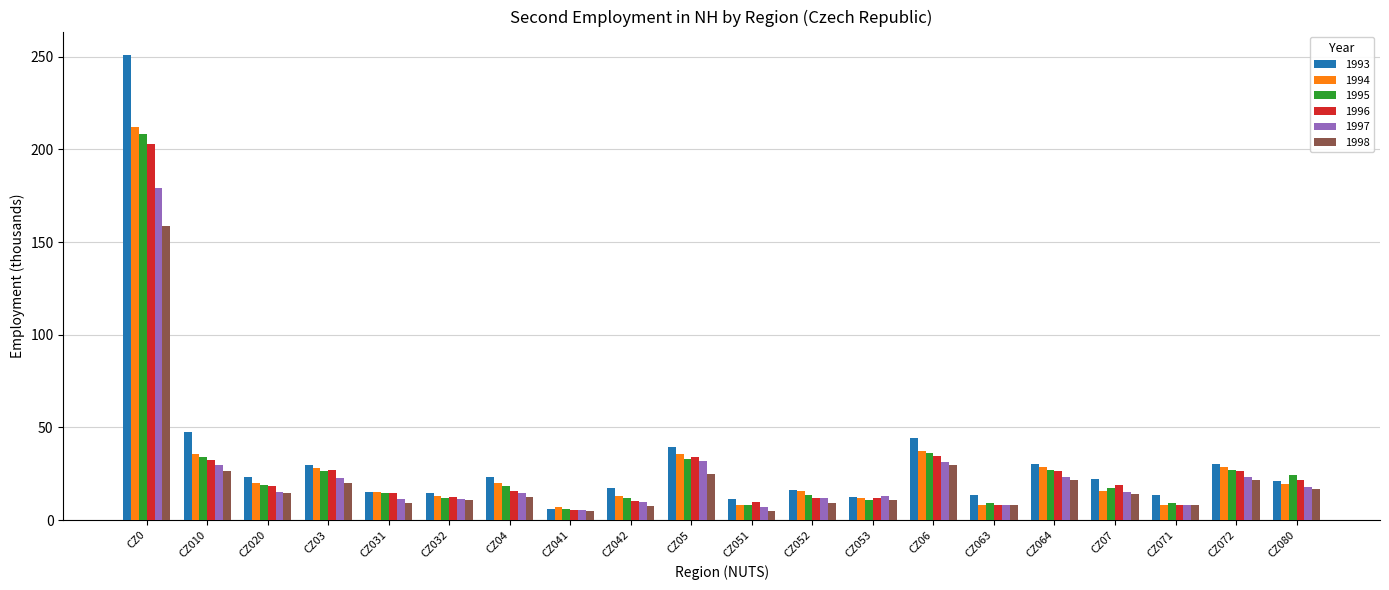

How many bars are there in total?

120